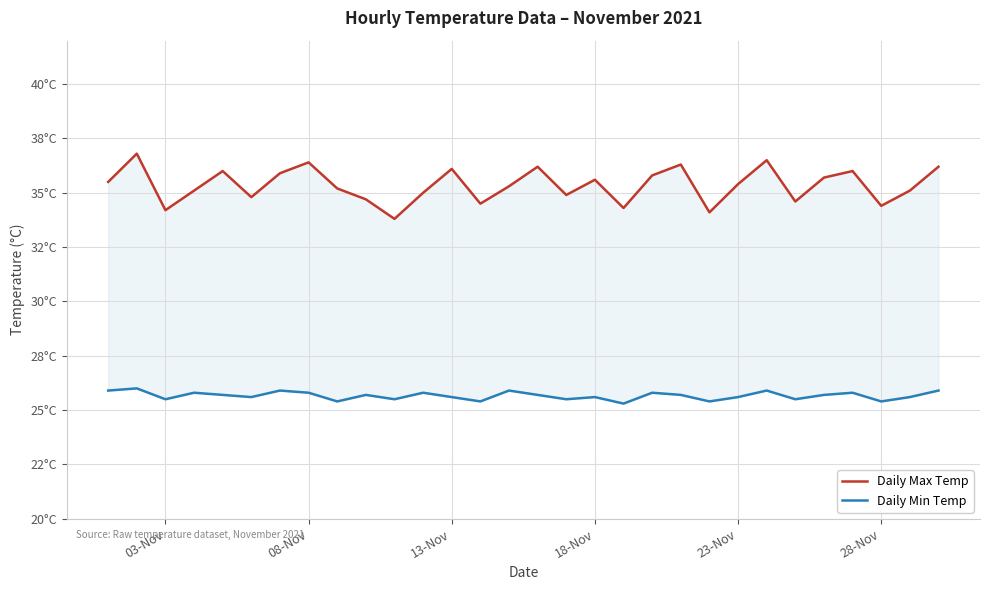

Which series has the widest spread of values?

Daily Max Temp